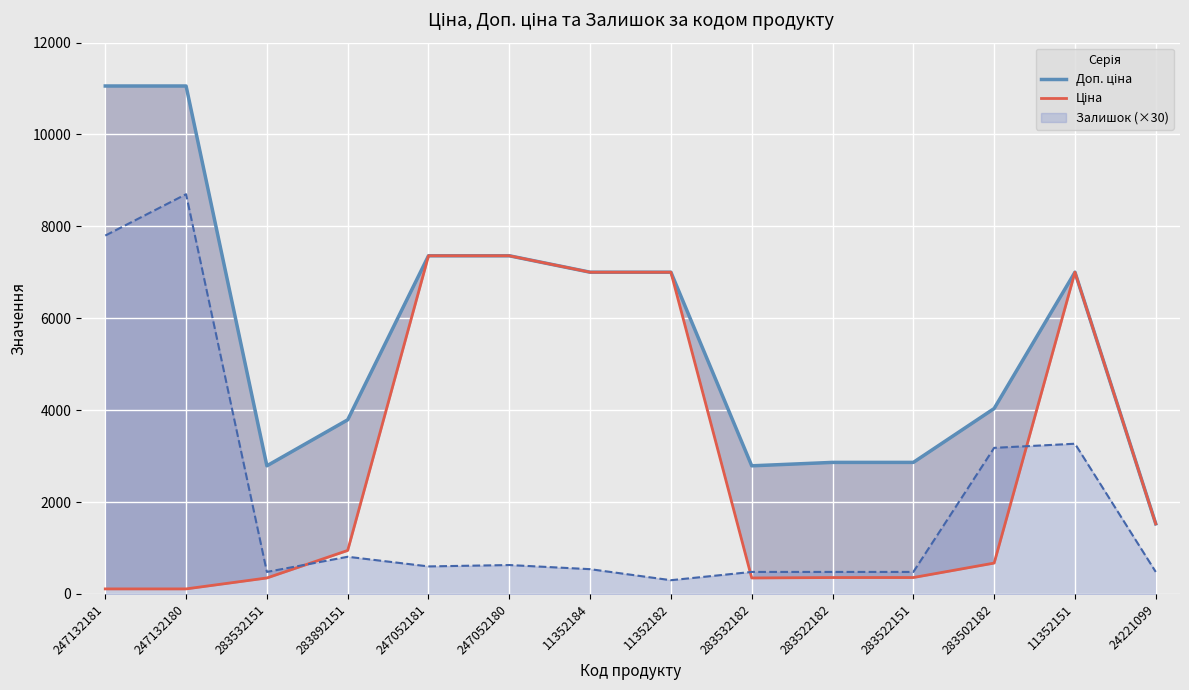

True or false: Залишок (×30) has a value of 1815 at 11352151.

False